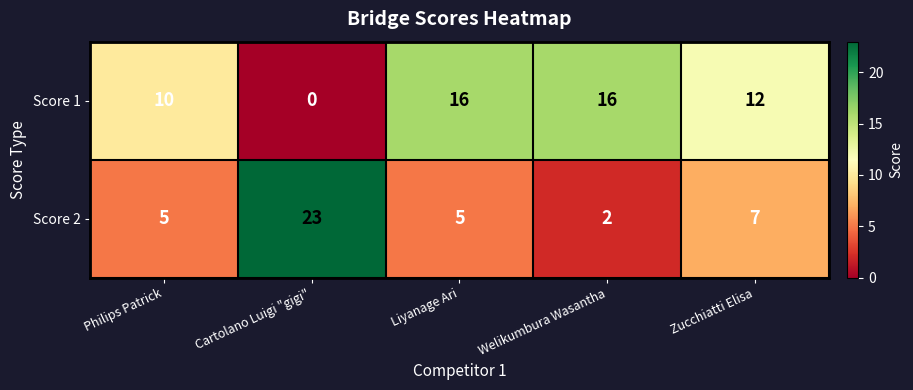

Which series has the widest spread of values?

Score 2